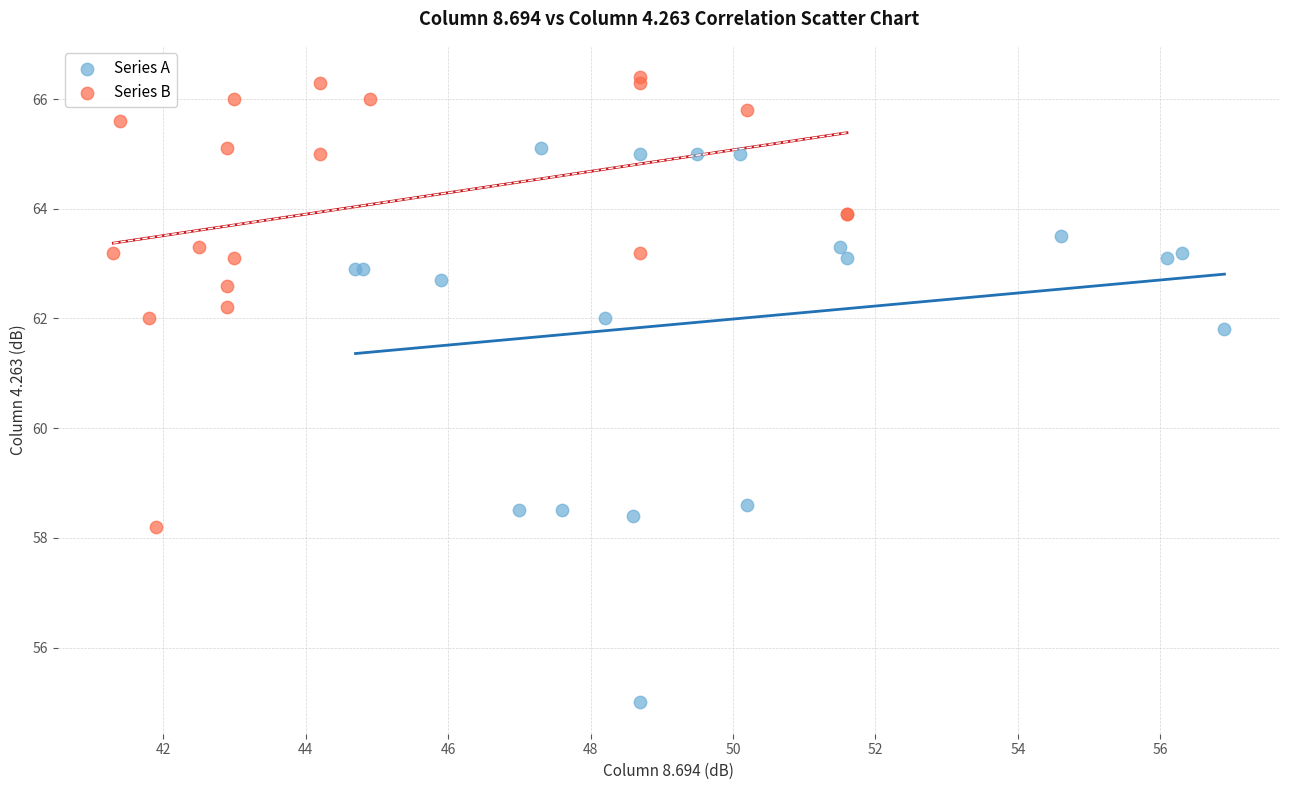

Which series has the widest spread of Y values?

Series A